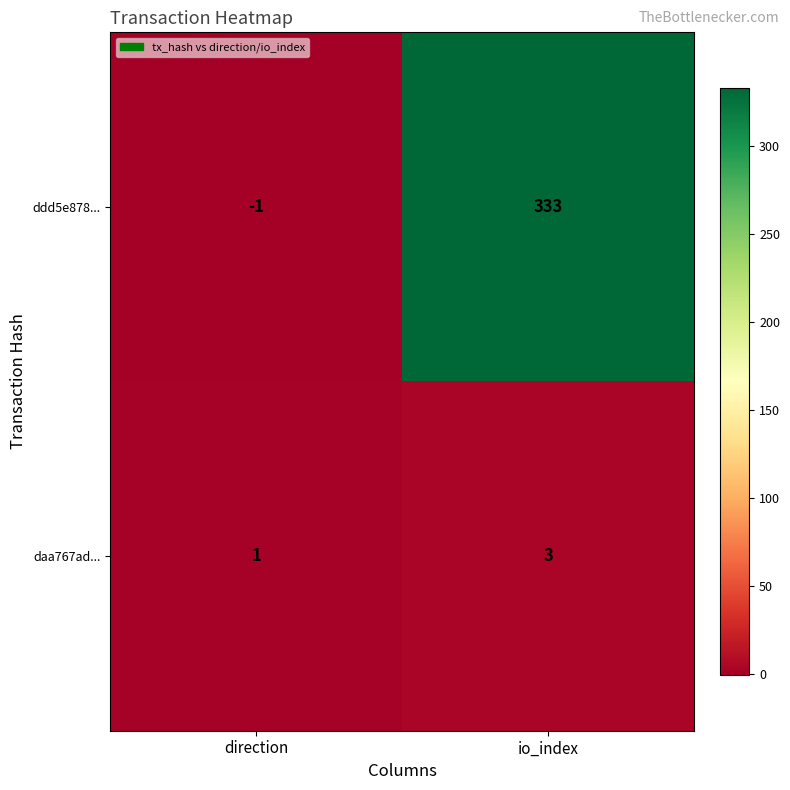

Read the daa767ad... value at io_index.

3